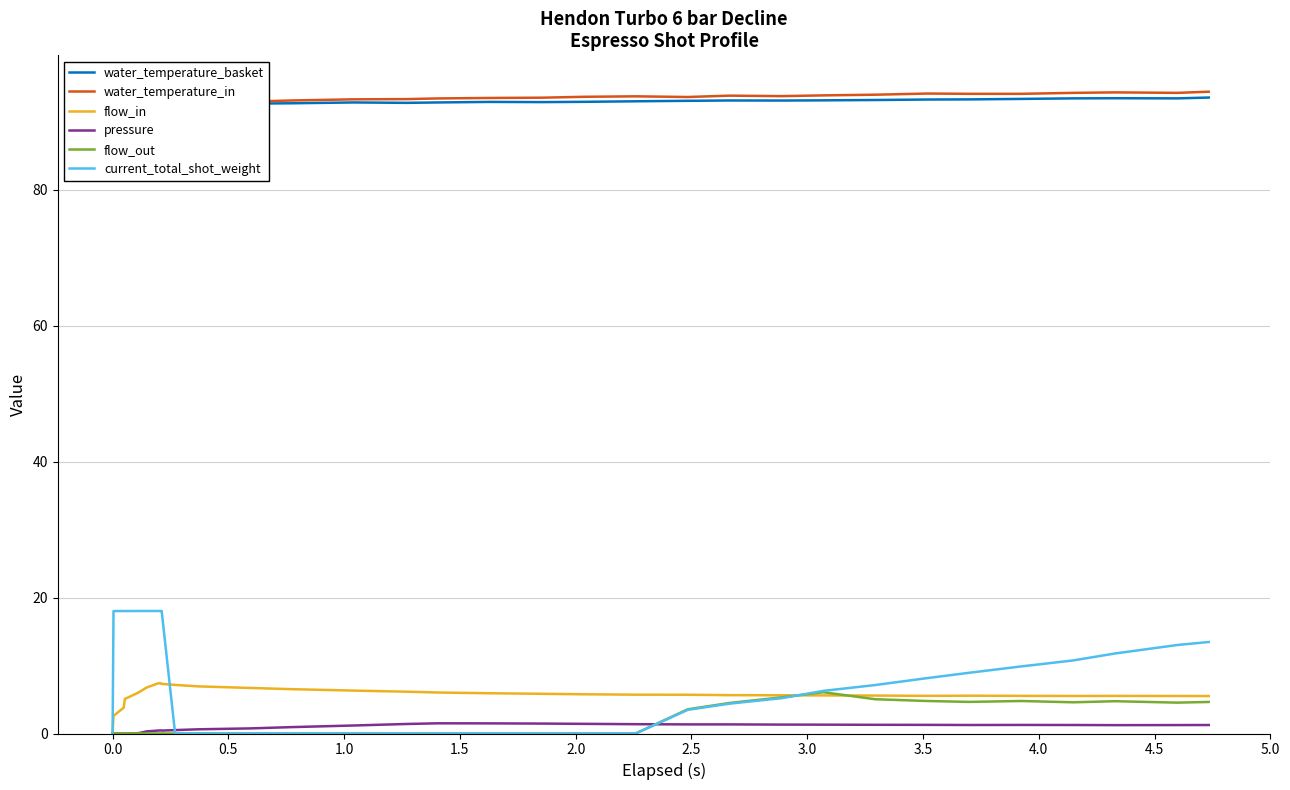

What is the highest value of the current_total_shot_weight series?

18.0